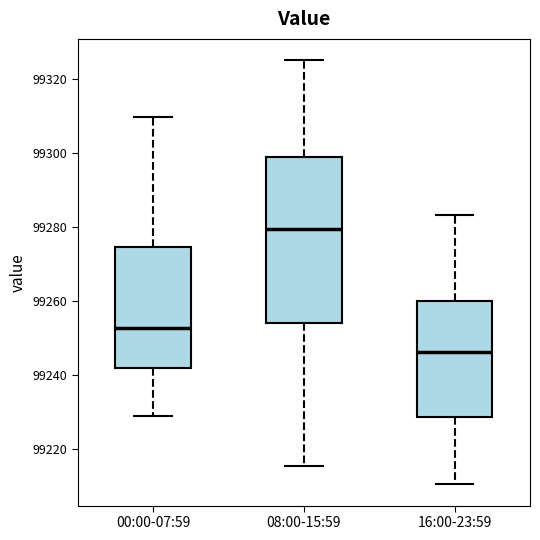

Comparing the boxes themselves (not the whiskers), which one is the tallest?

08:00-15:59